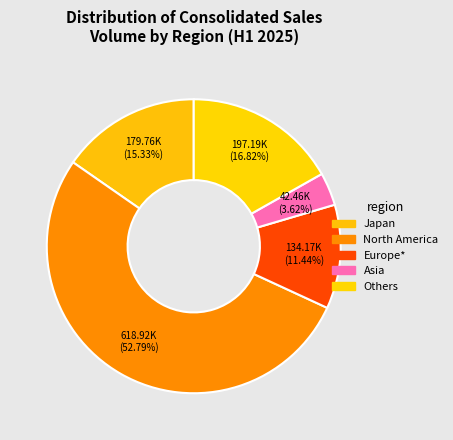

To the nearest percent, what percentage of the pie is Europe*?

11%